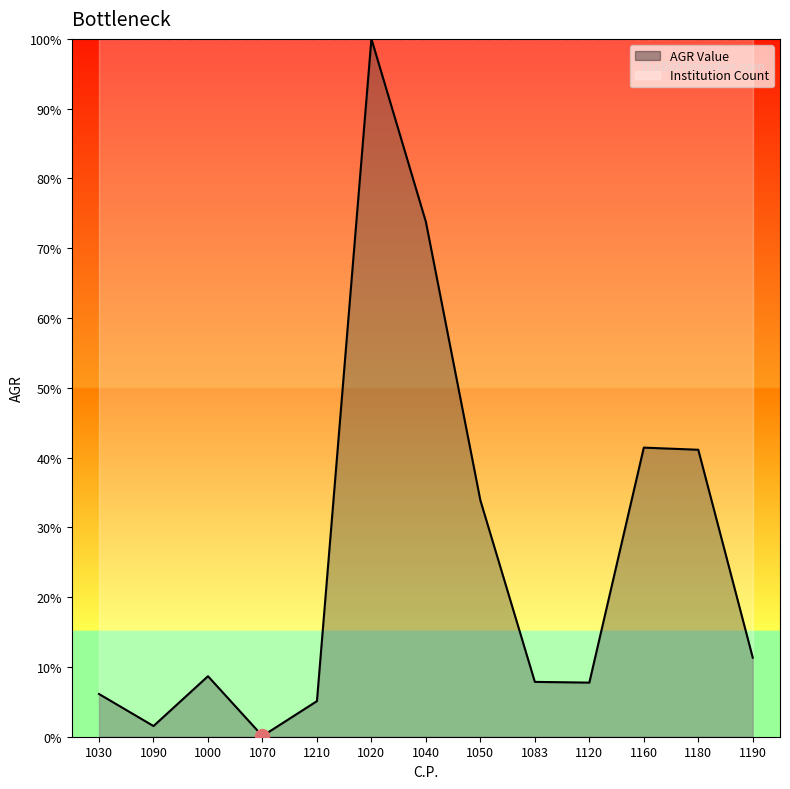

What is the change in value from 1180 to 1190?

-29.8